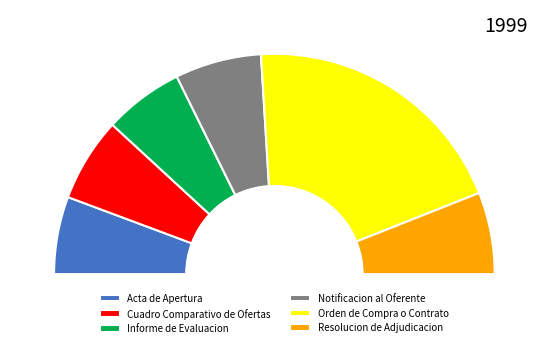

Rank the categories by value from lowest to highest.

Acta de Apertura, Informe de Evaluacion, Resolucion de Adjudicacion, Cuadro Comparativo de Ofertas, Notificacion al Oferente, Orden de Compra o Contrato